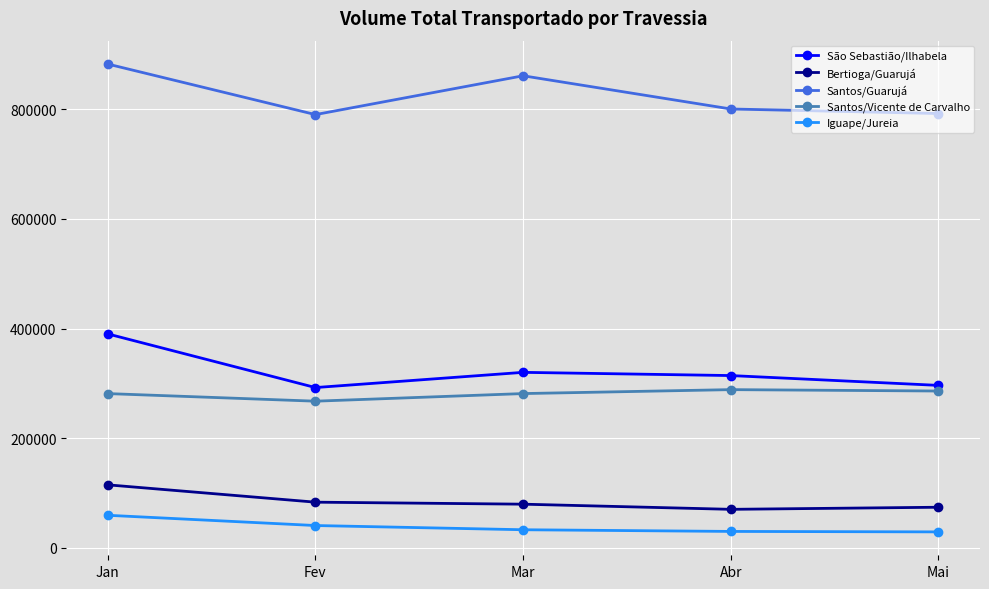

What are all the series names shown in the legend?

São Sebastião/Ilhabela, Bertioga/Guarujá, Santos/Guarujá, Santos/Vicente de Carvalho, Iguape/Jureia